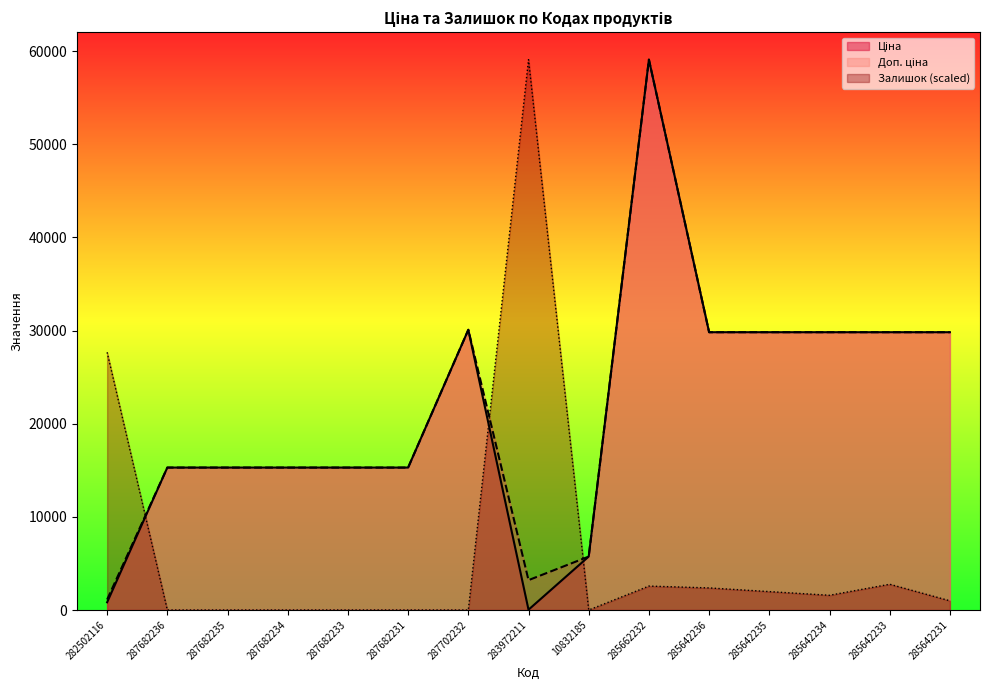

What is the greatest value displayed?

59075.7